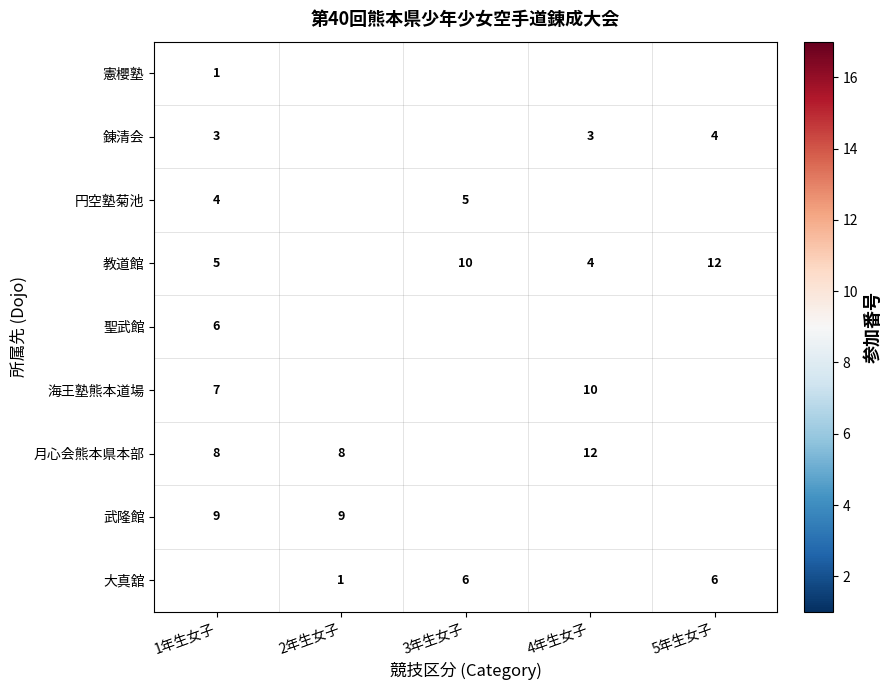

What is the difference between the 教道館 values at 5年生女子 and 1年生女子?

7